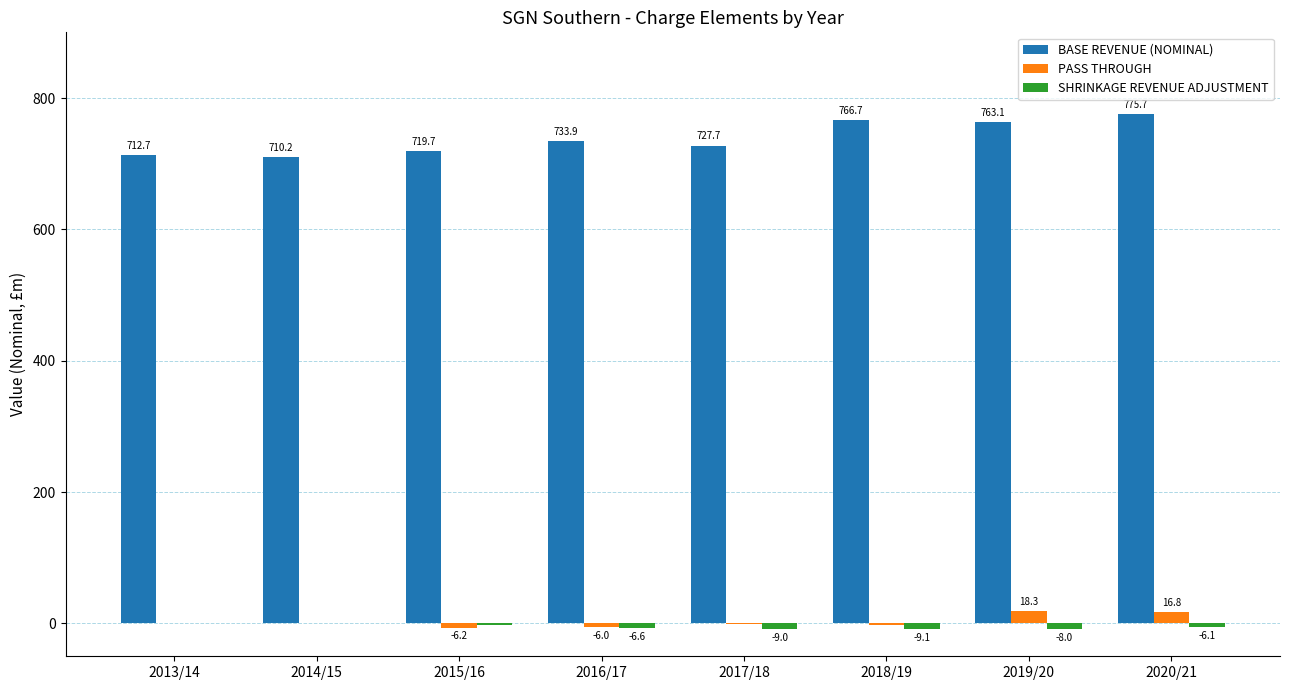

How many series are shown in this chart?

3